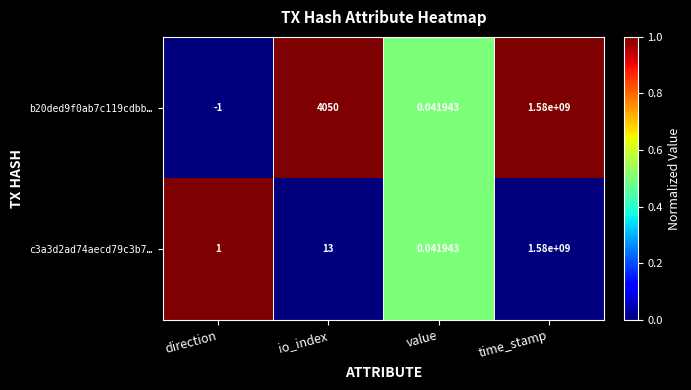

At which label is c3a3d2ad74aecd79c3b7… closest to 790000000?

io_index